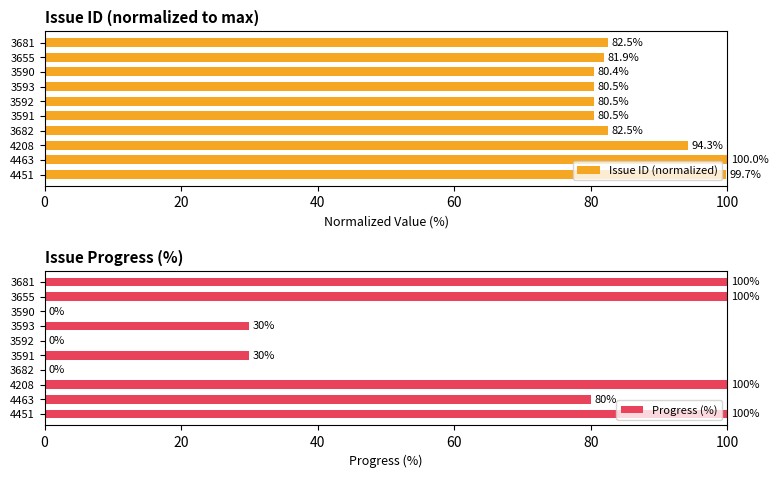

How many groups of bars are there?

10